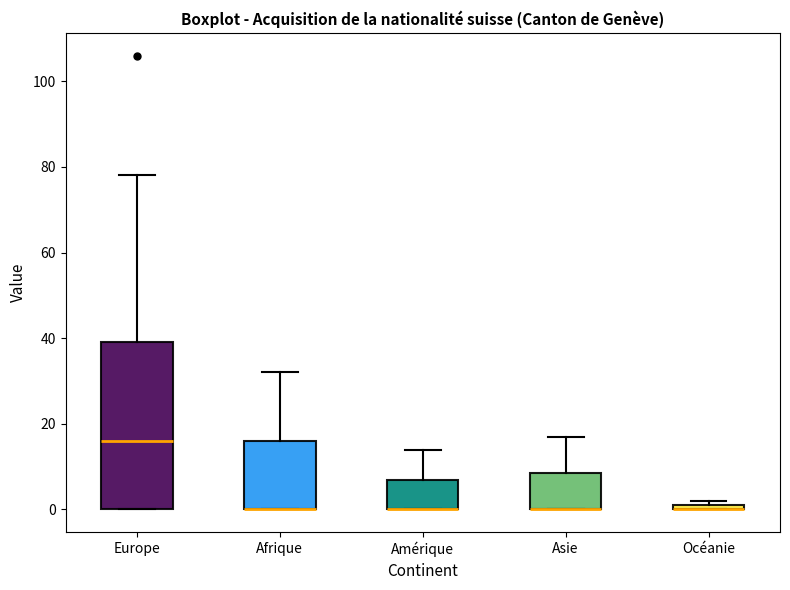

Which box is the tallest, from its lower edge to its upper edge?

Europe